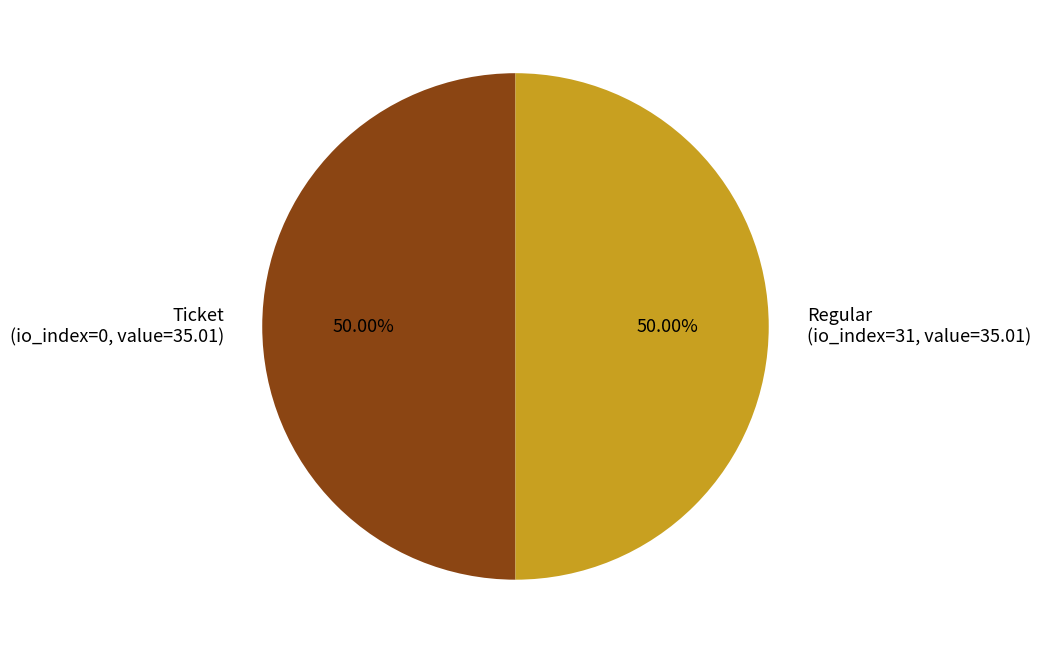

What is the ratio of the value at Ticket (io_index=0, value=35.01) to the value at Regular (io_index=31, value=35.01)?

1.0